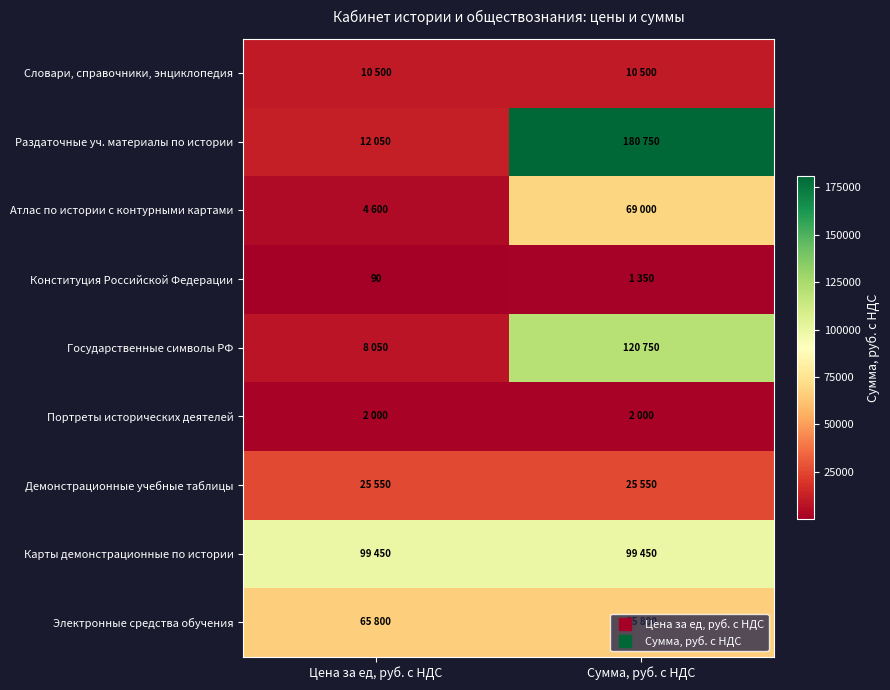

Which category has the highest value across all series?

Сумма, руб. с НДС